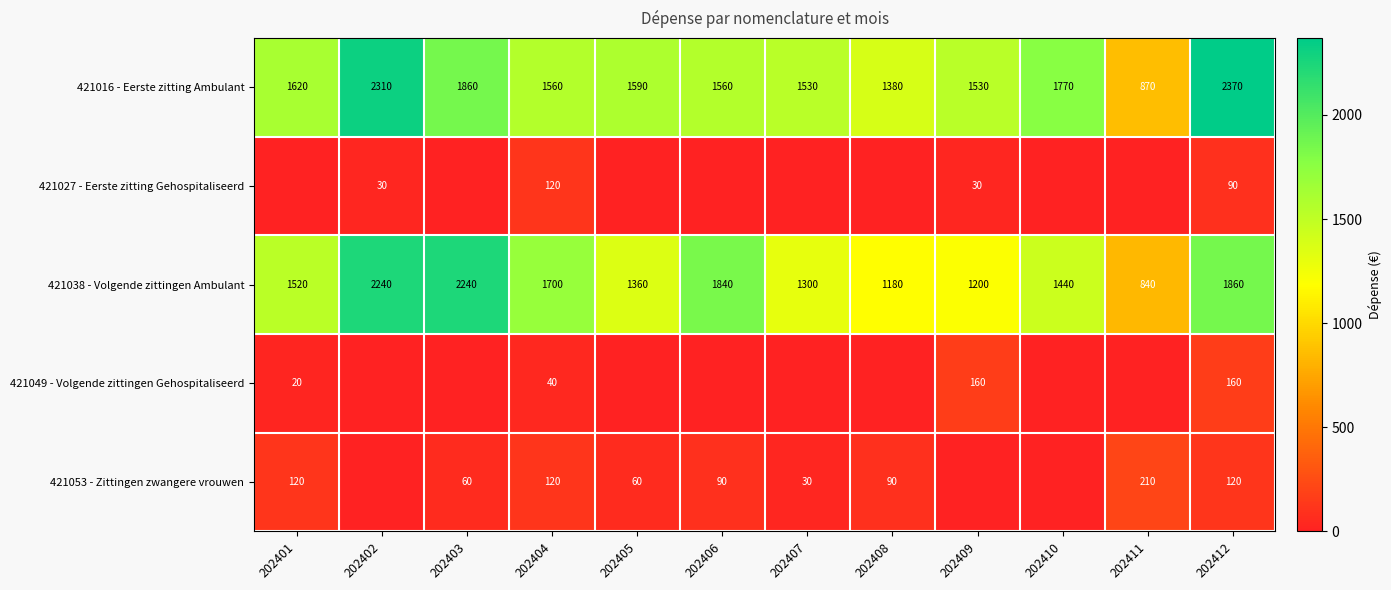

Is the value of 421038 - Volgende zittingen Ambulant at 202402 greater than the value of 421016 - Eerste zitting Ambulant at 202405?

Yes